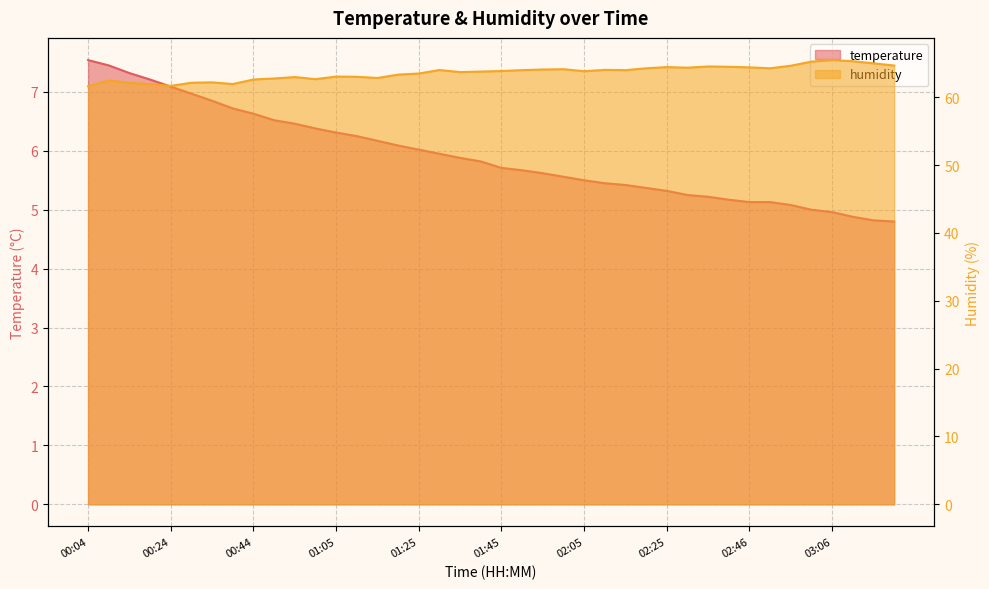

True or false: humidity and temperature cross at least once.

False